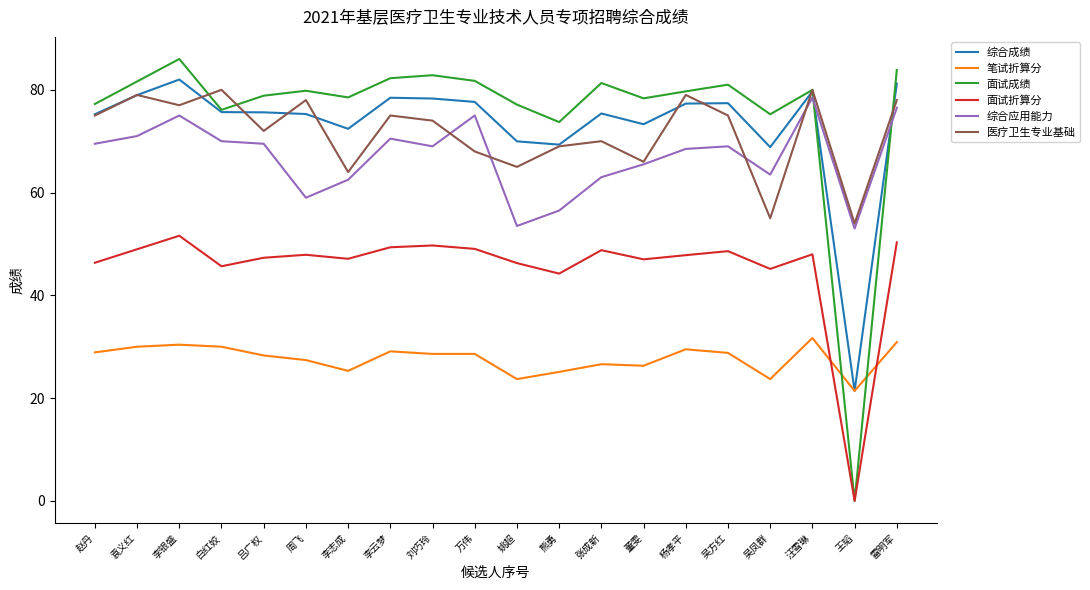

Which series has the widest spread of values?

面试成绩